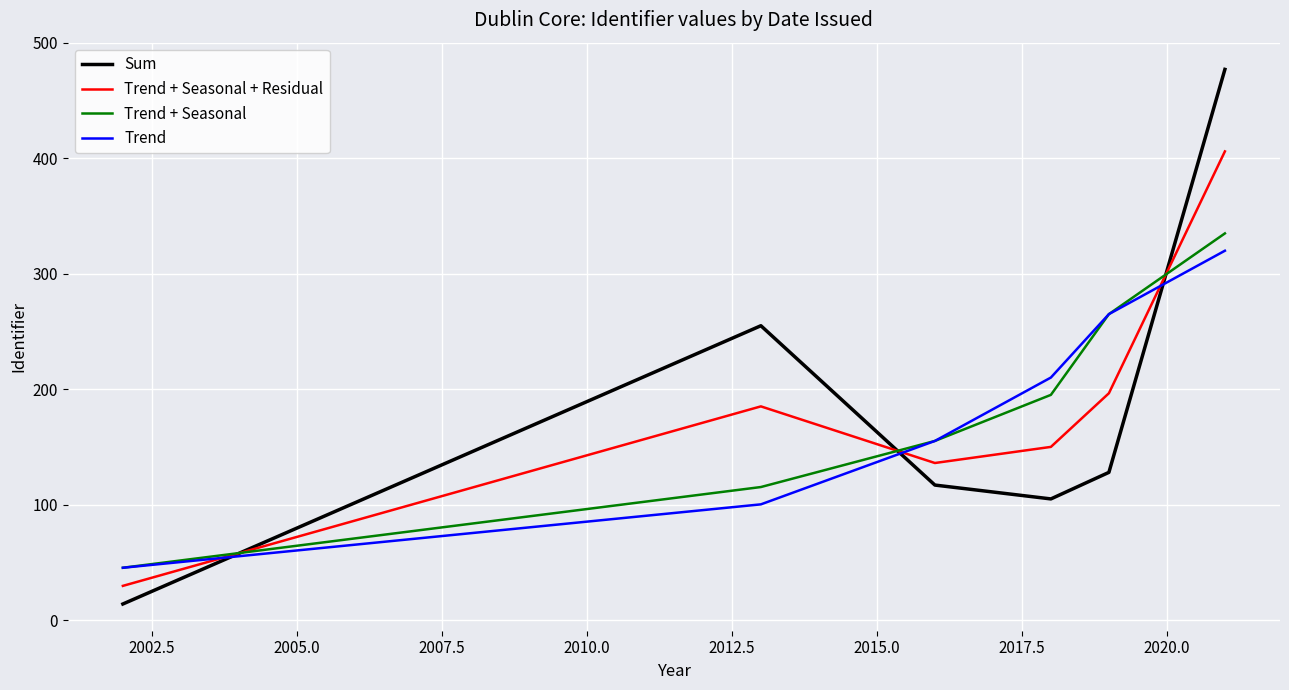

Which series ends up on top after the final intersection of Sum and Trend + Seasonal?

Sum